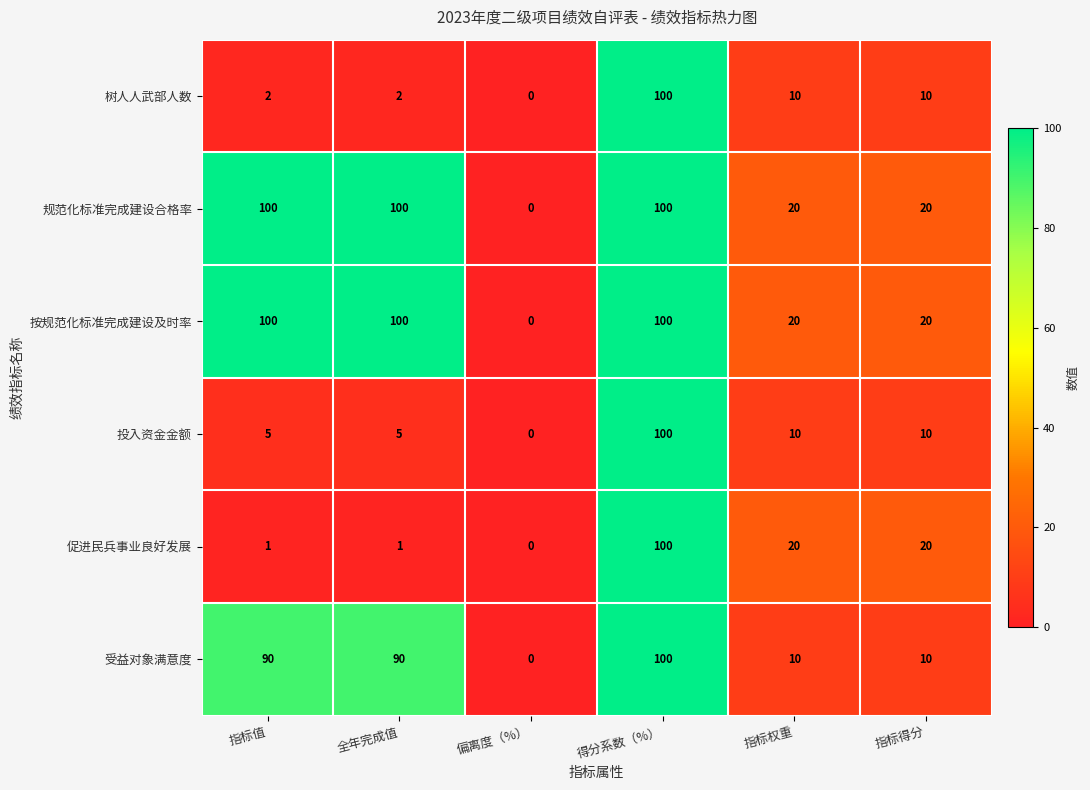

The value of 树人人武部人数 at 偏离度（%） is 51. True or false?

False